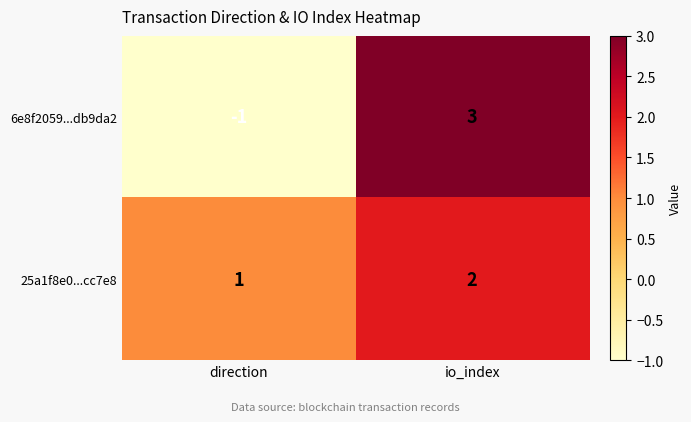

What is the sum of all 25a1f8e0...cc7e8 values?

3